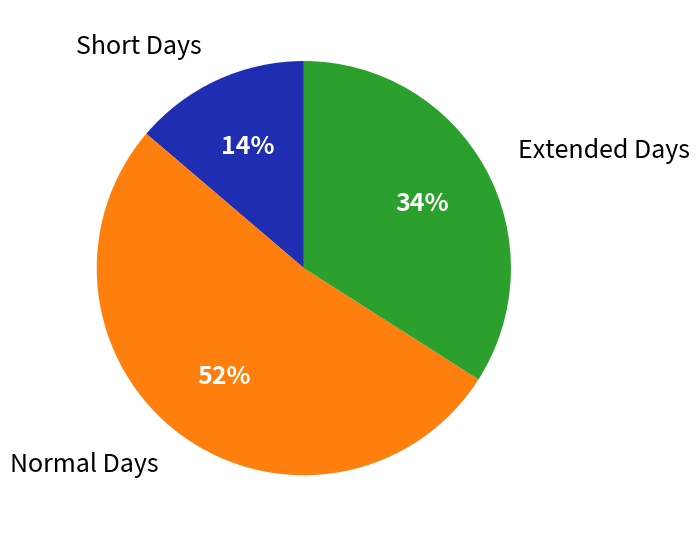

Count the number of slices in the pie.

3